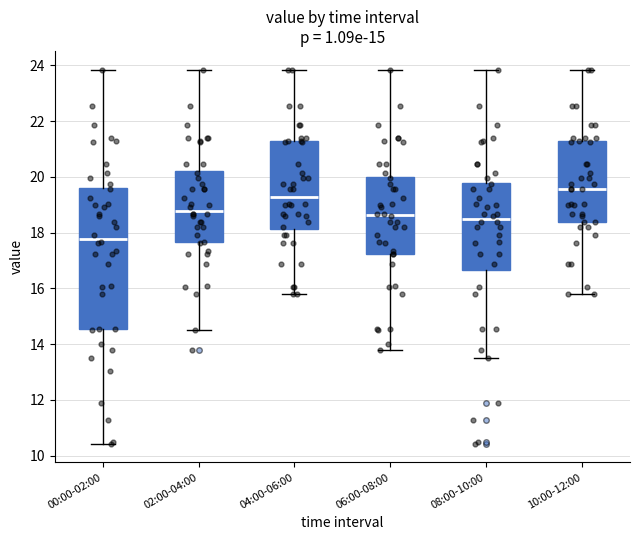

Which box's median line is the lowest?

00:00-02:00